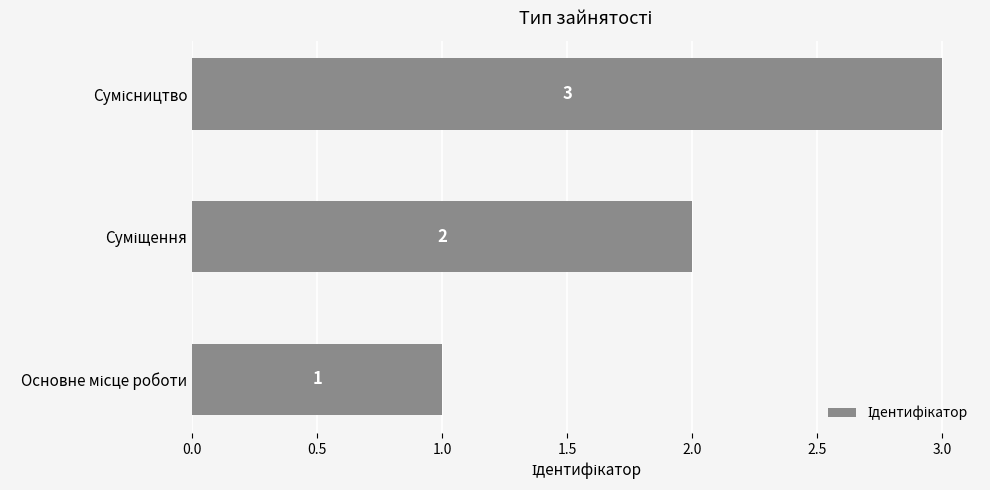

How many values are between 1 and 3?

3